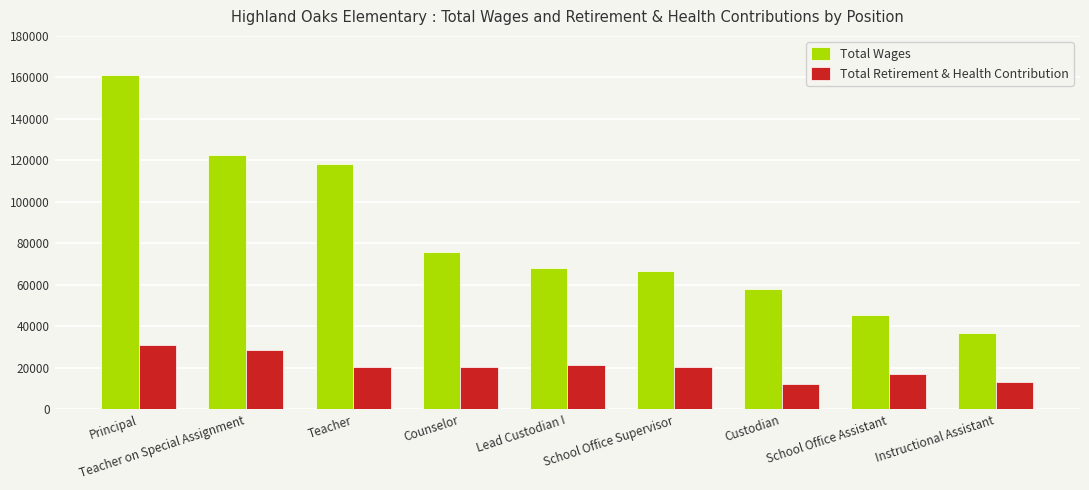

Which series has the largest total across all categories?

Total Wages